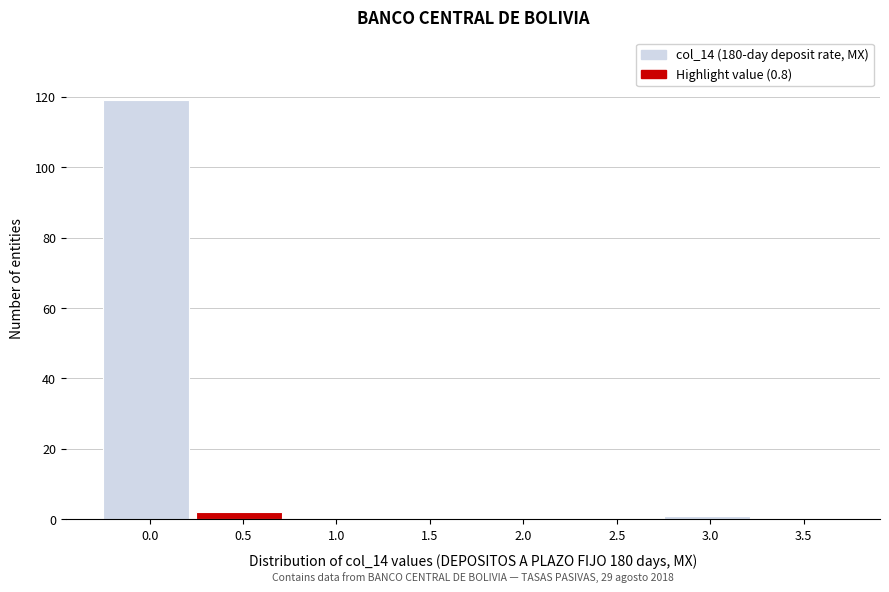

Reading left to right, transcribe all the data shown in this chart.

0.0=119	0.5=2	1.0=0	1.5=0	2.0=0	2.5=0	3.0=1	3.5=0